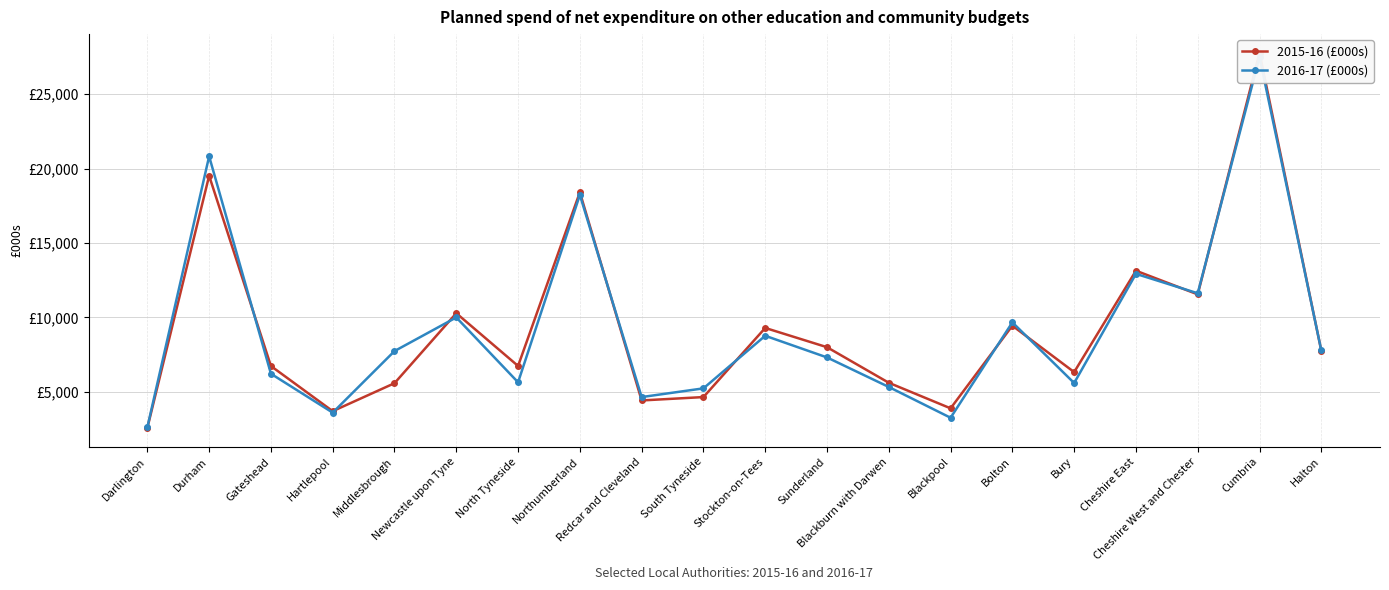

What is the difference between the maximum and minimum values in the 2015-16 (£000s) series?

25225